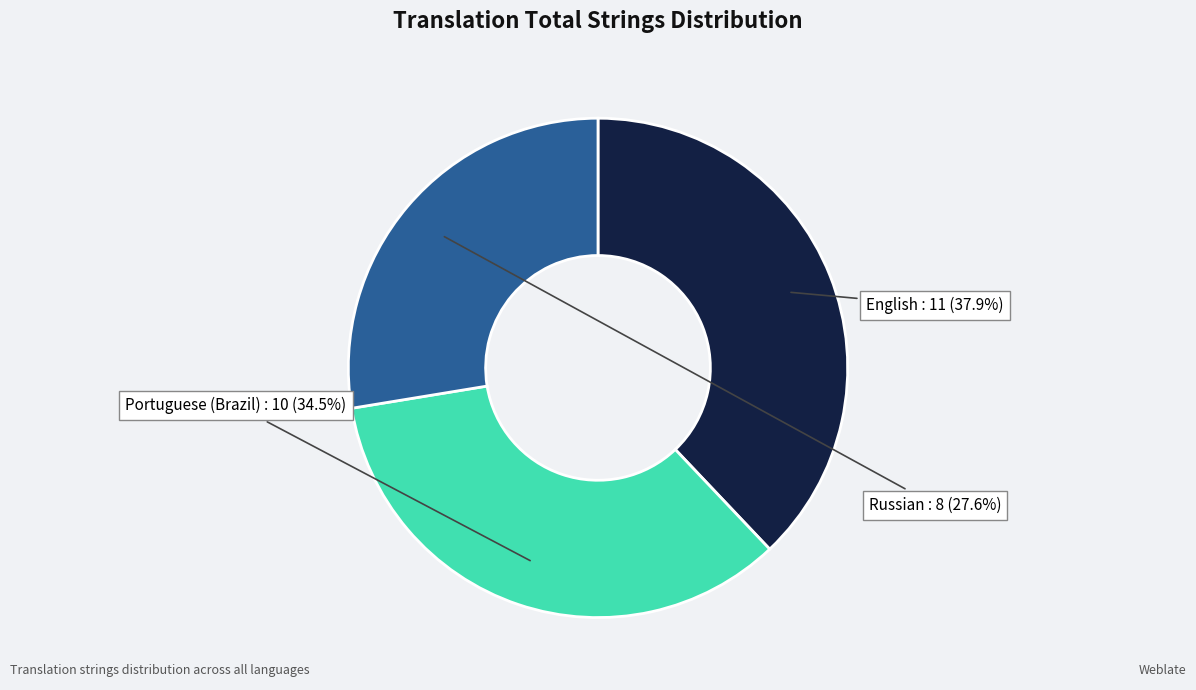

To the nearest percent, what is the difference between the largest and smallest slice percentages?

10%